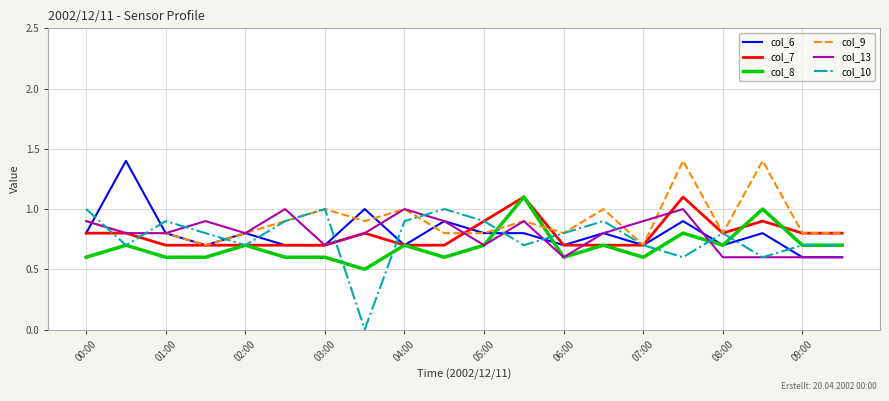

Reading right to left, extract all data points from this chart.

col_6: 0.6	0.6	0.8	0.7	0.9	0.7	0.8	0.7	0.8	0.8	0.9	0.7	1.0	0.7	0.7	0.8	0.7	0.8	1.4	0.8
col_7: 0.8	0.8	0.9	0.8	1.1	0.7	0.7	0.7	1.1	0.9	0.7	0.7	0.8	0.7	0.7	0.7	0.7	0.7	0.8	0.8
col_8: 0.7	0.7	1.0	0.7	0.8	0.6	0.7	0.6	1.1	0.7	0.6	0.7	0.5	0.6	0.6	0.7	0.6	0.6	0.7	0.6
col_9: 0.8	0.8	1.4	0.8	1.4	0.7	1.0	0.8	0.9	0.8	0.8	1.0	0.9	1.0	0.9	0.8	0.7	0.8	0.8	0.9
col_13: 0.6	0.6	0.6	0.6	1.0	0.9	0.8	0.6	0.9	0.7	0.9	1.0	0.8	0.7	1.0	0.8	0.9	0.8	0.8	0.9
col_10: 0.7	0.7	0.6	0.8	0.6	0.7	0.9	0.8	0.7	0.9	1.0	0.9	0.0	1.0	0.9	0.7	0.8	0.9	0.7	1.0